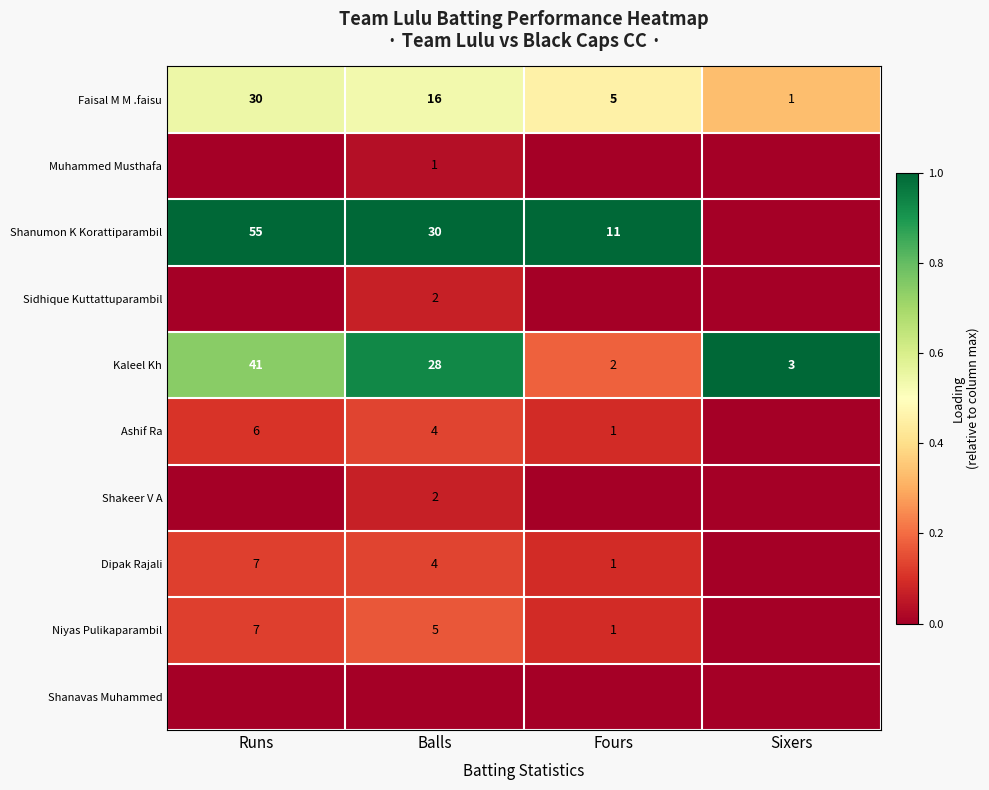

Is it true that Ashif Ra equals 6 at Balls?

False